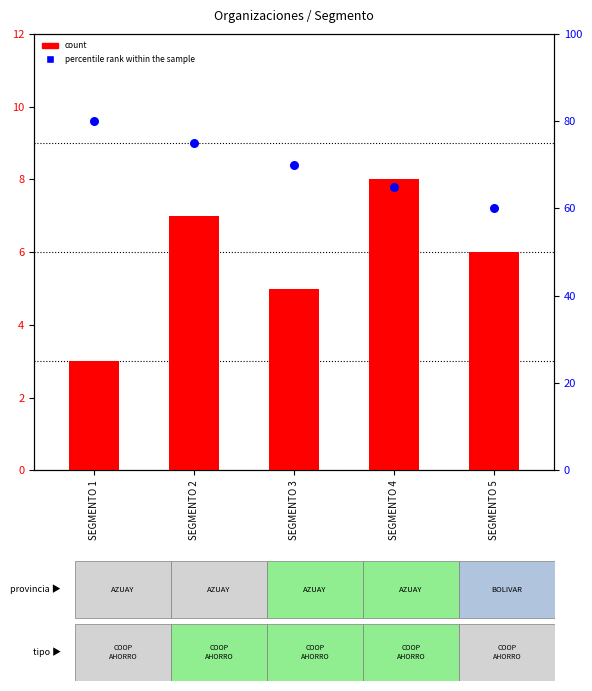

Which series has the widest spread of Y values?

percentile rank within the sample